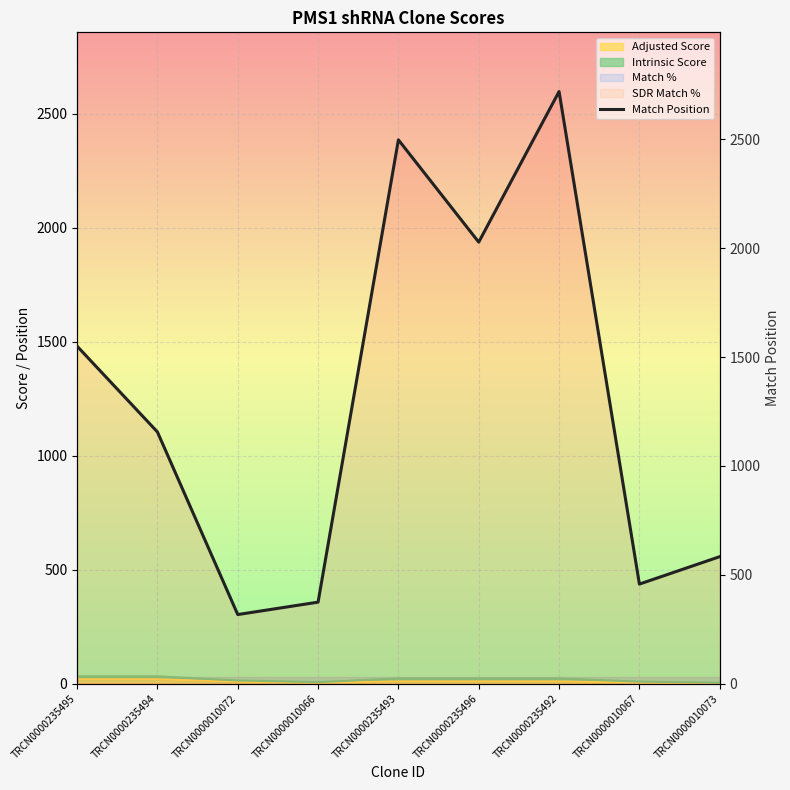

Reading right to left, transcribe all the data shown in this chart.

583	457	2720	2028	2498	374	317	1156	1550